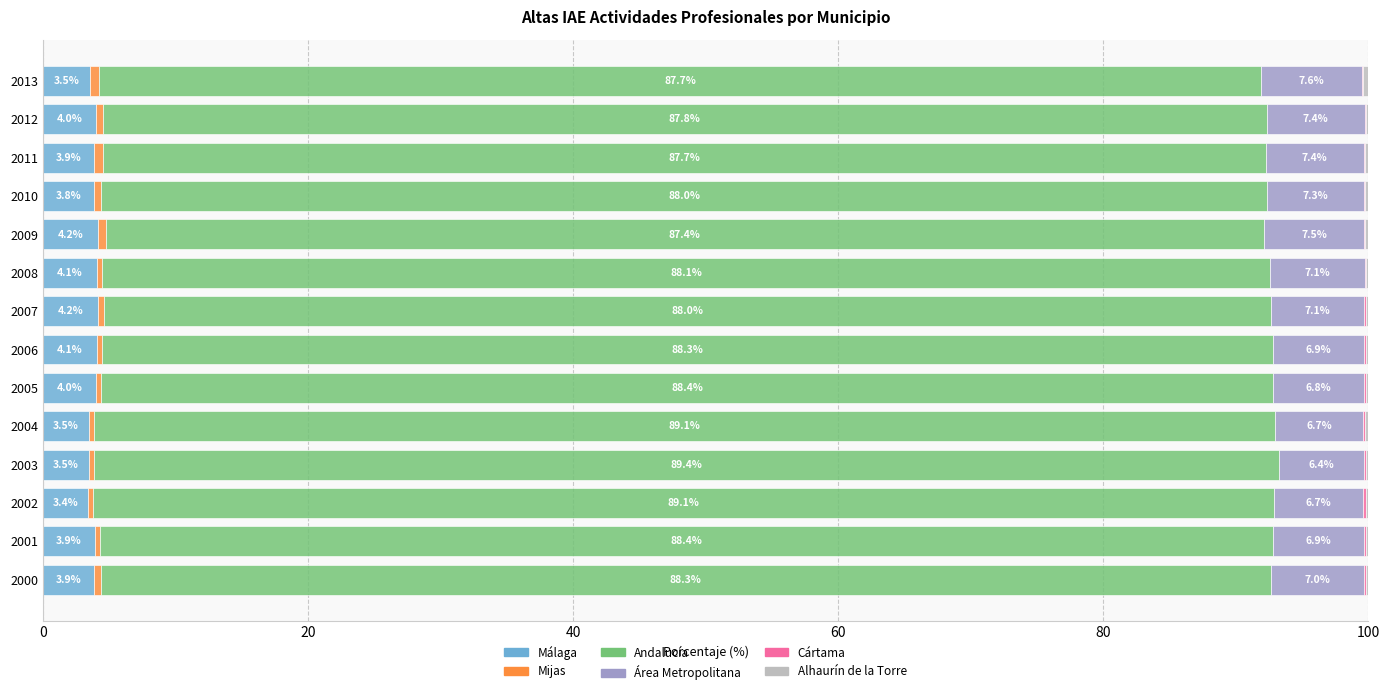

Where is Málaga nearest to the value 3?

2002